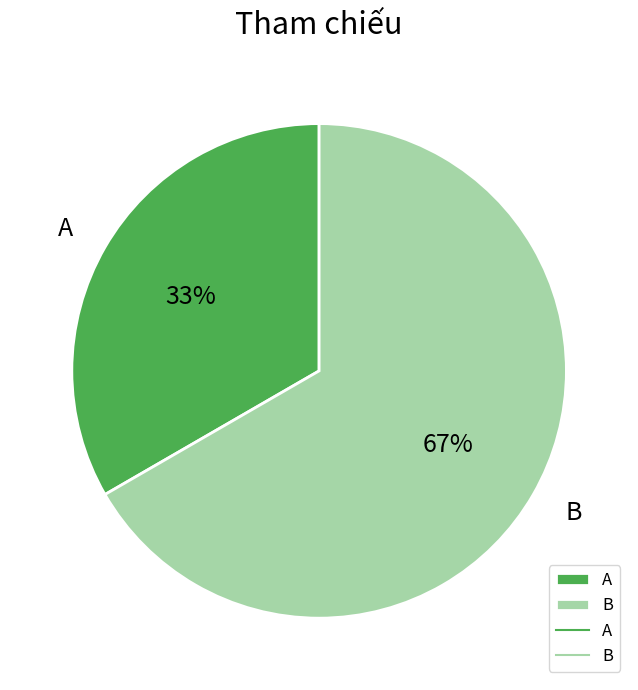

To the nearest percent, what percentage of the pie is A?

33%